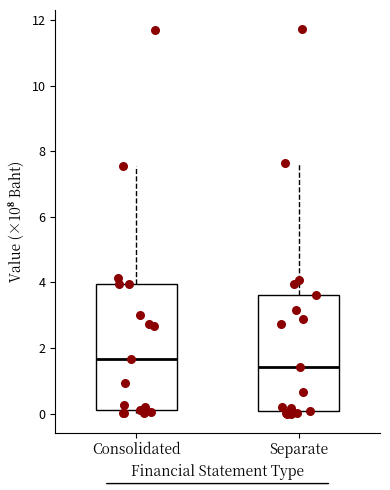

Where does the upper whisker of the box for Consolidated end on the y-axis? The values are not printed on the chart, so give them approximately, as read against the axis.

7.6